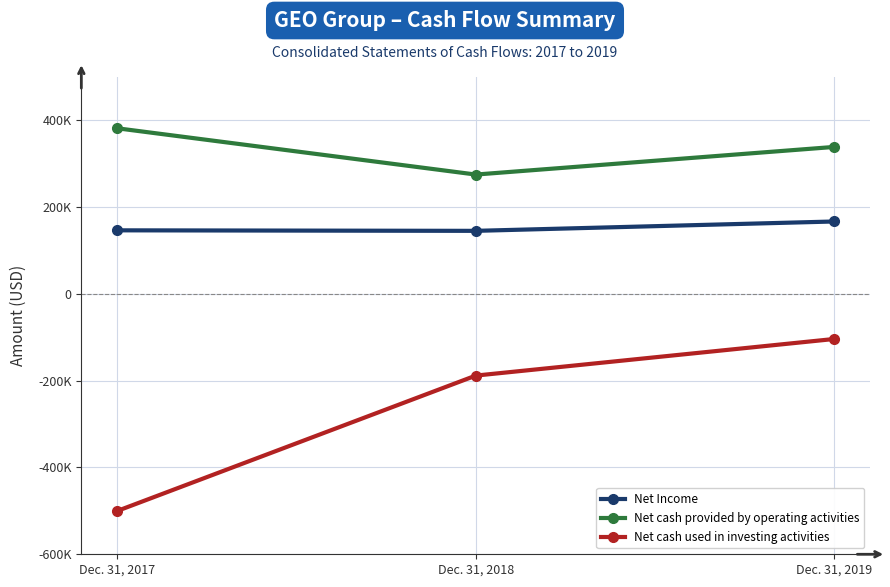

The value of Net cash used in investing activities at Dec. 31, 2017 is -500255. True or false?

True